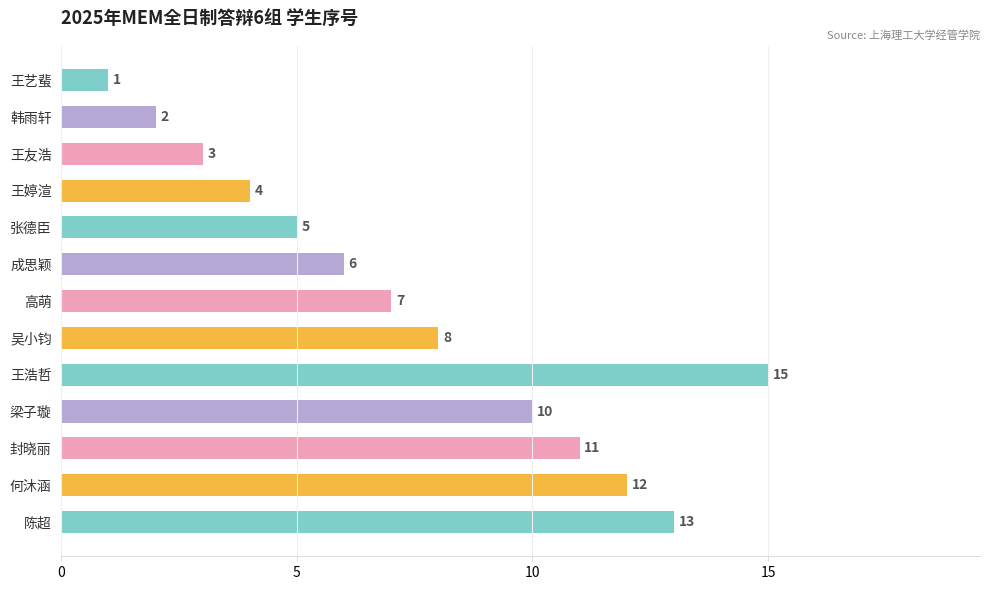

Which has a higher value, 高萌 or 成思颖?

高萌